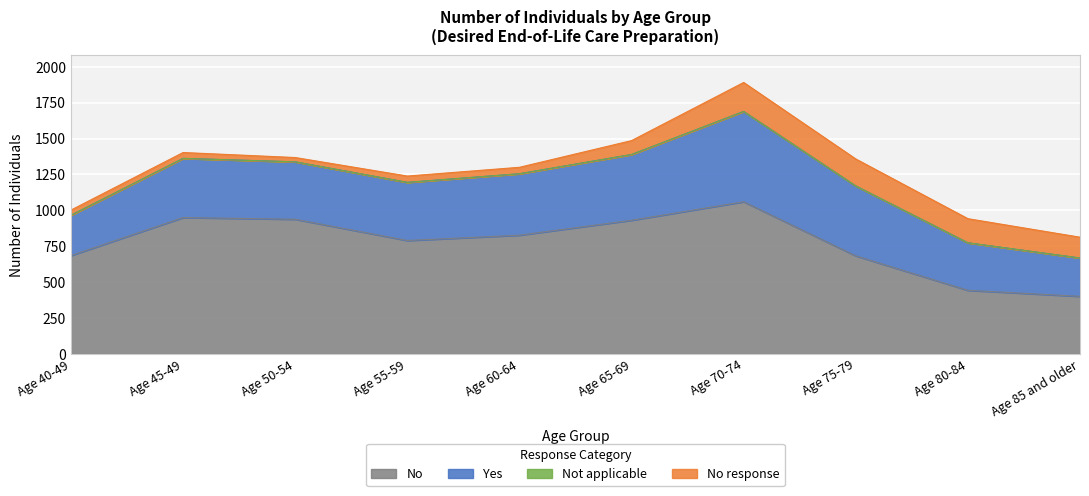

Is it true that Yes equals 437 at Age 80-84?

False